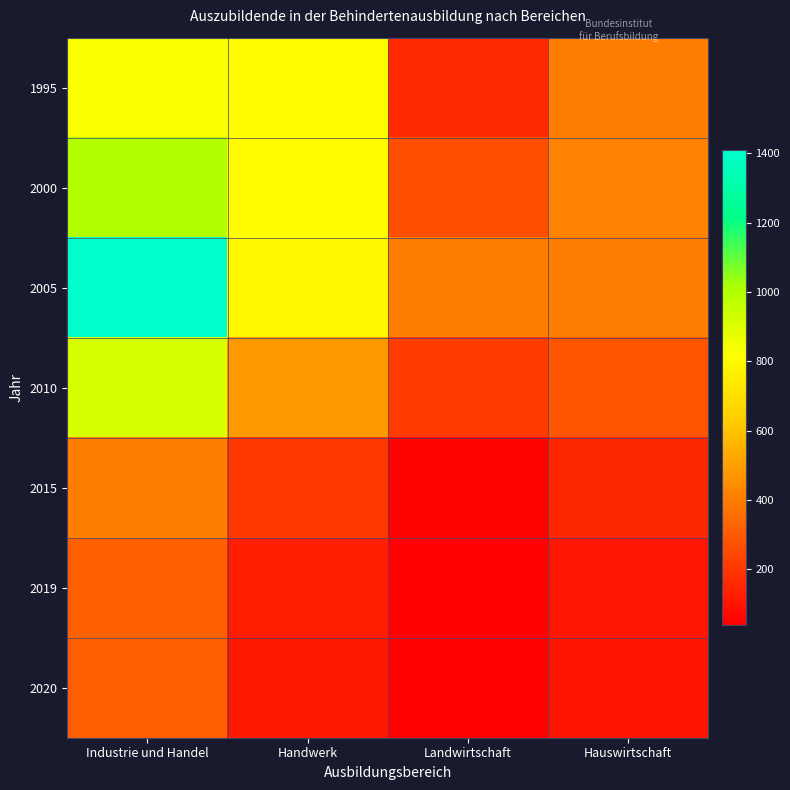

What is the total value across all series at Industrie und Handel?

5188